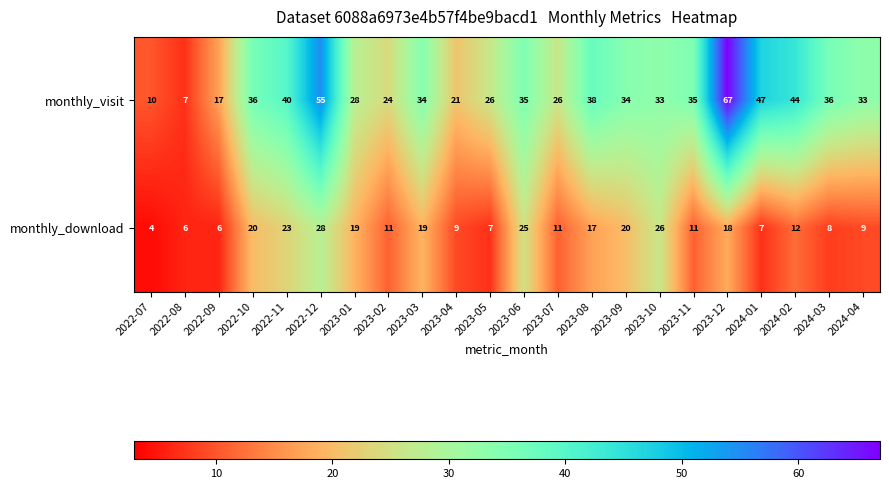

Is the value of monthly_download at 2023-03 greater than the value of monthly_visit at 2023-06?

No